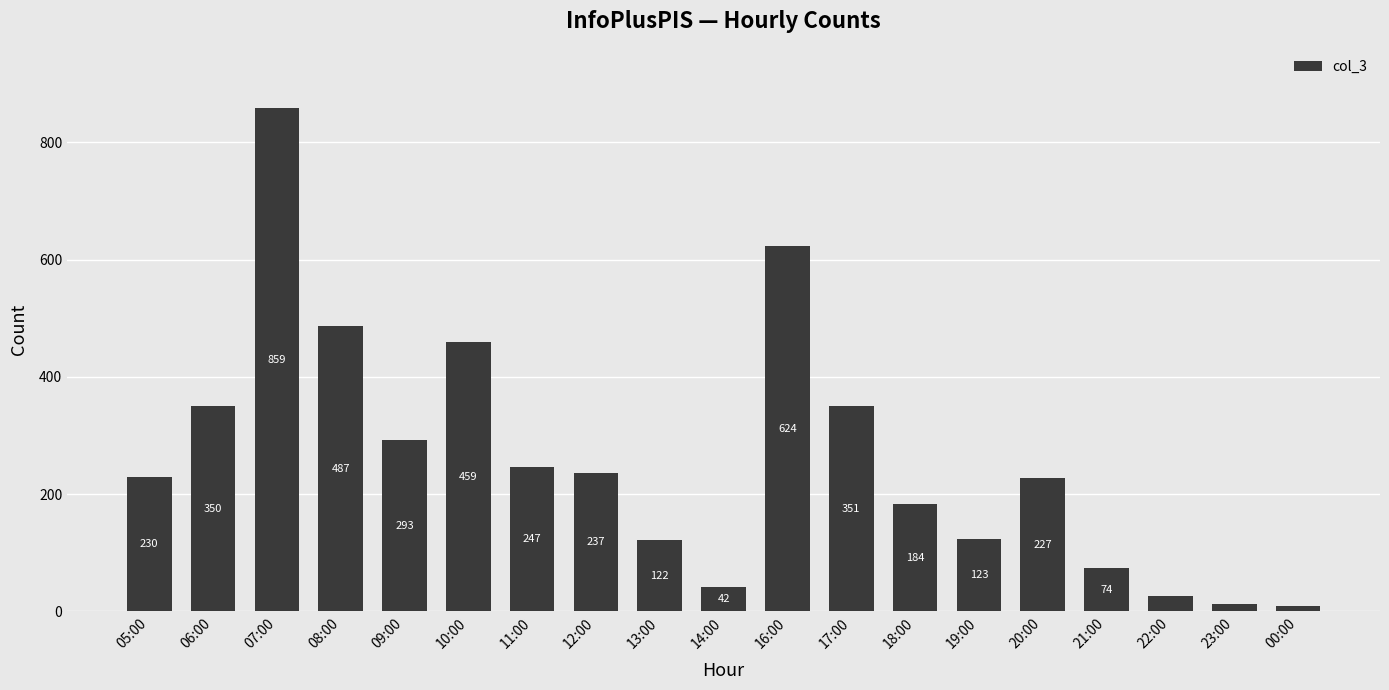

What is the label of the 7th bar from the left?

11:00